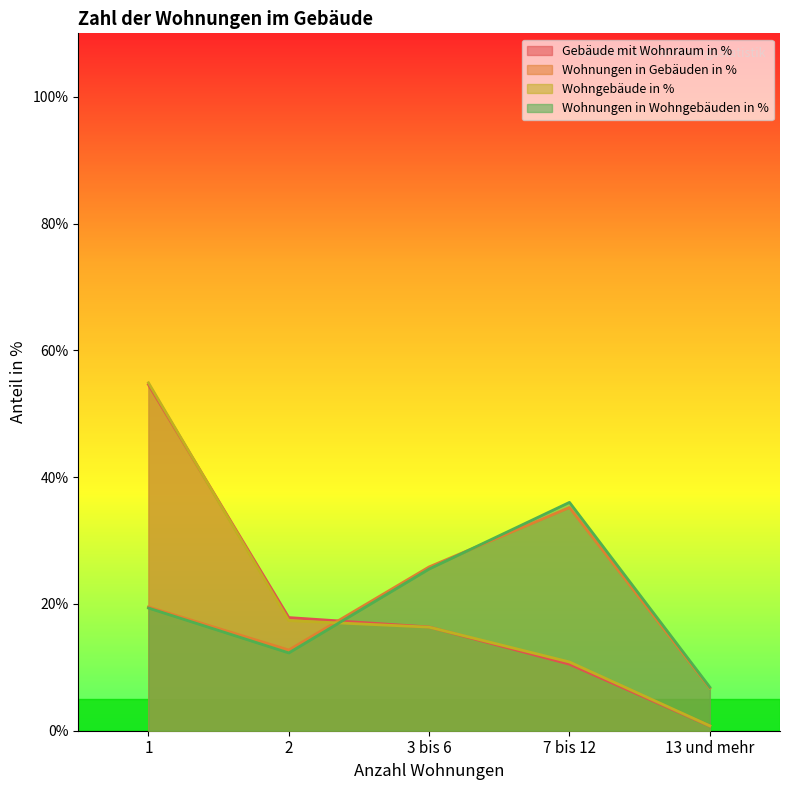

Which series has the largest total across all categories?

Wohngebäude in %